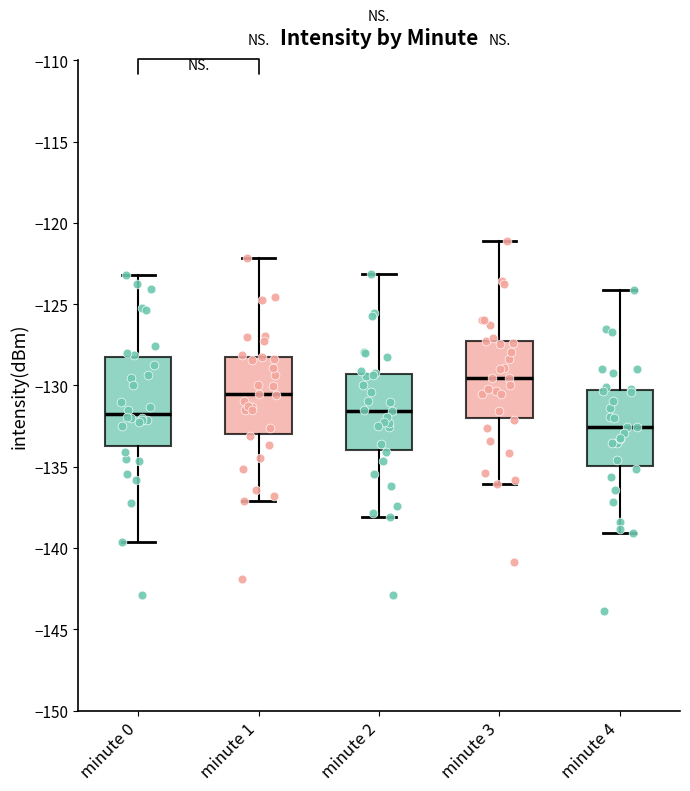

Which box has the highest median line?

minute 3